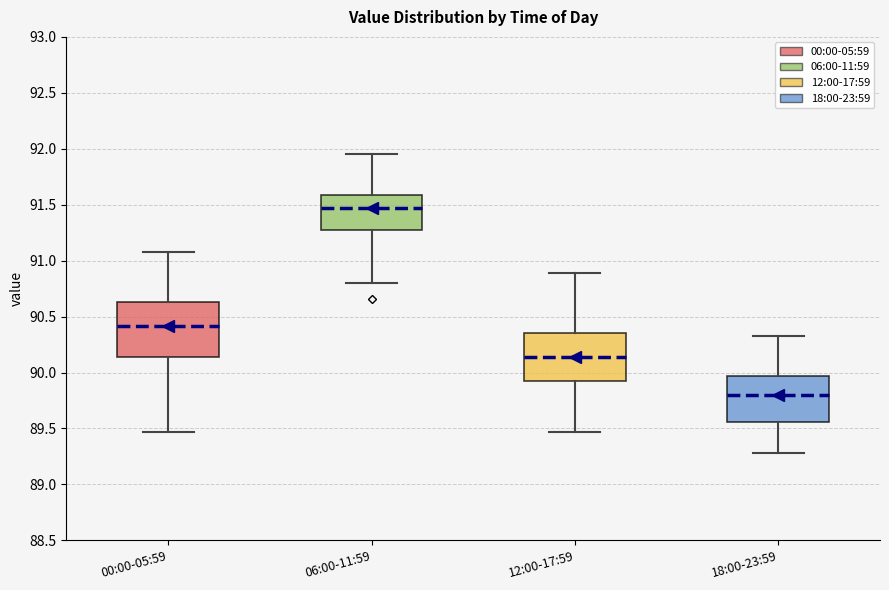

Reading left to right, read every box against the y-axis: the position of its median line, the range the box covers, and the ends of its whiskers. The values are not printed on the chart, so give them approximately, as read against the axis.

00:00-05:59: median 90.40, box 90.15 to 90.65, whiskers 89.45 to 91.10
06:00-11:59: median 91.45, box 91.25 to 91.60, whiskers 90.80 to 91.95
12:00-17:59: median 90.15, box 89.95 to 90.35, whiskers 89.45 to 90.90
18:00-23:59: median 89.80, box 89.55 to 89.95, whiskers 89.30 to 90.35